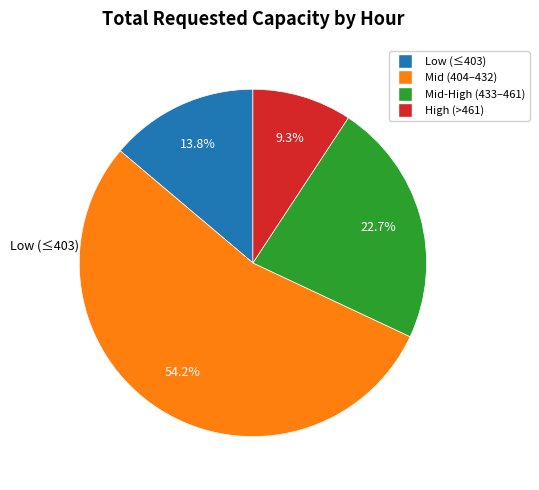

Does any single category account for the majority?

Yes